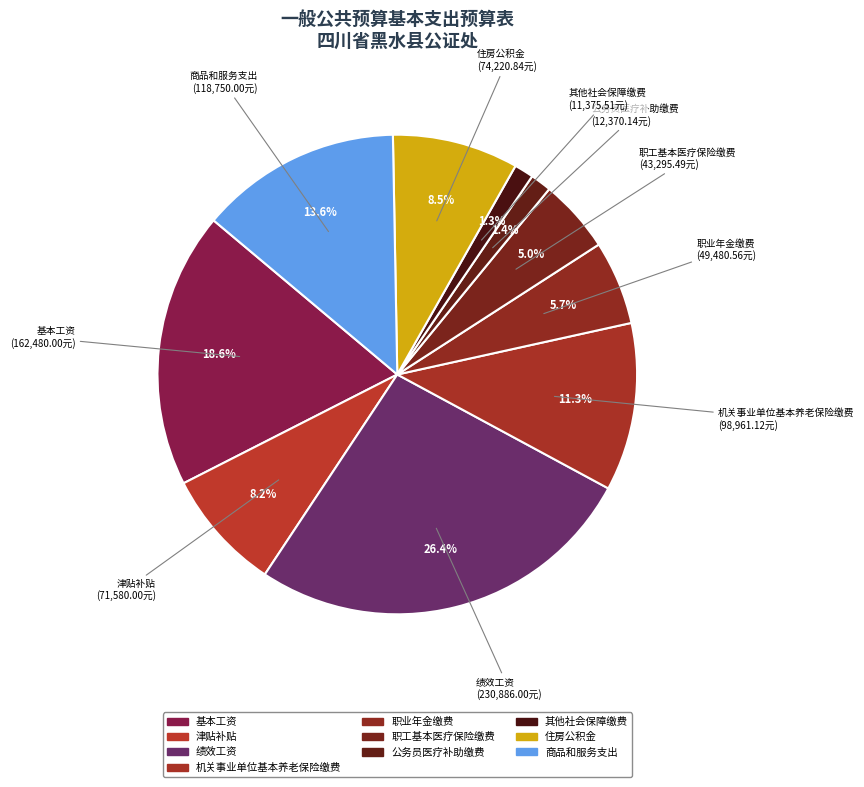

How many segments does this pie chart have?

10